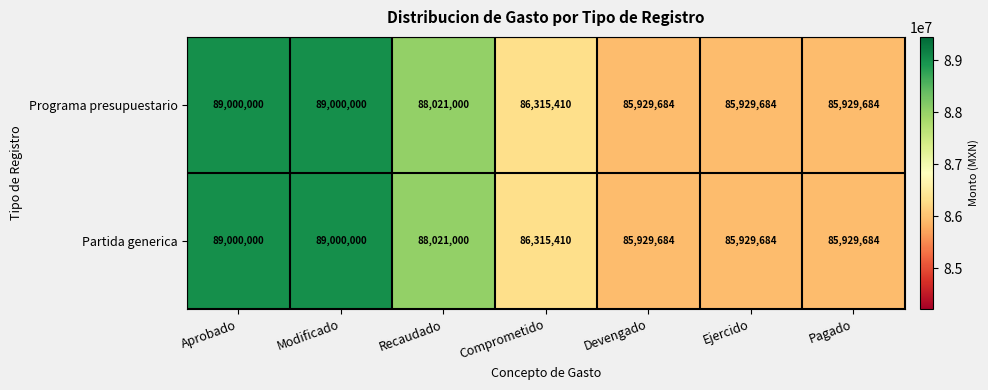

What is the highest value of the Programa presupuestario series?

89000000